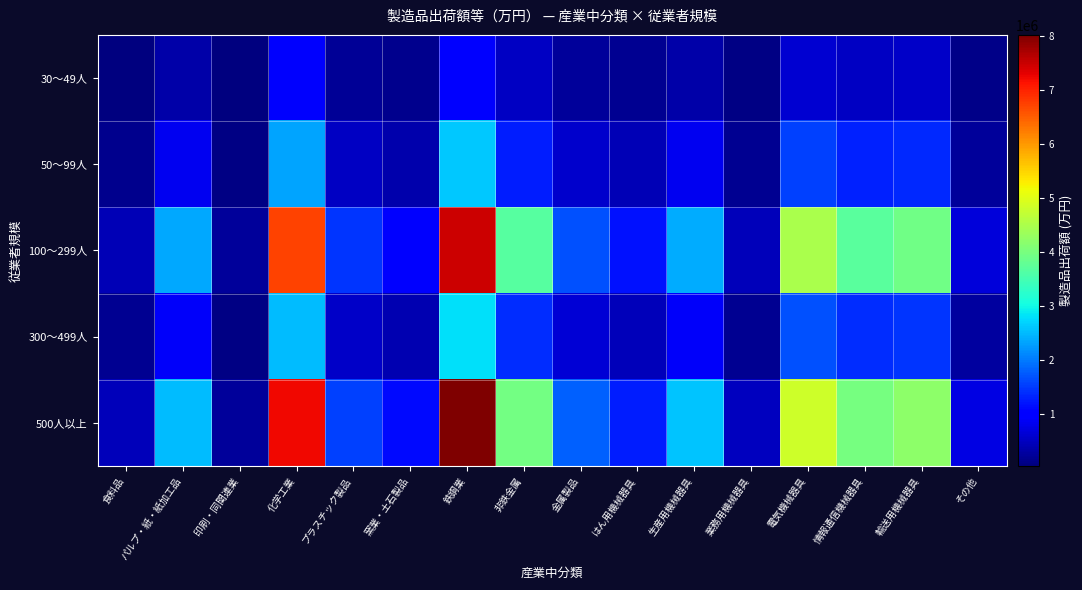

Reading right to left, list all the values displayed in this chart.

30～49人: その他=93277.4	輸送用機械器具=540883.2	情報通信機械器具=511726.8	電気機械器具=621234.7	業務用機械器具=63611.6	生産用機械器具=330929.0	はん用機械器具=163610.9	金属製品=231382.9	非鉄金属=508412.3	鉄鋼業=1034541.1	窯業・土石製品=144109.1	プラスチック製品=199703.8	化学工業=930907.6	印刷・同関連業=30481.9	パルプ・紙・紙加工品=324120.9	食料品=60058.8
50～99人: その他=233605.1	輸送用機械器具=1354595.3	情報通信機械器具=1281575.7	電気機械器具=1555828.7	業務用機械器具=159309.7	生産用機械器具=828783.2	はん用機械器具=409749.5	金属製品=579478.4	非鉄金属=1273274.7	鉄鋼業=2590918.8	窯業・土石製品=360908.8	プラスチック製品=500141.1	化学工業=2331377.6	印刷・同関連業=76339.3	パルプ・紙・紙加工品=811732.8	食料品=150412.2
100～299人: その他=673732.0	輸送用機械器具=3906739.1	情報通信機械器具=3696146.0	電気機械器具=4487109.1	業務用機械器具=459459.4	生産用機械器具=2390263.4	はん用機械器具=1181743.6	金属製品=1671252.6	非鉄金属=3672205.3	鉄鋼業=7472374.8	窯業・土石製品=1040884.0	プラスチック製品=1442438.6	化学工業=6723841.5	印刷・同関連業=220167.3	パルプ・紙・紙加工品=2341089.0	食料品=433798.3
300～499人: その他=252787.7	輸送用機械器具=1465828.7	情報通信機械器具=1386813.0	電気機械器具=1683586.5	業務用機械器具=172391.5	生産用機械器具=896839.2	はん用機械器具=443396.3	金属製品=627062.6	非鉄金属=1377830.4	鉄鋼業=2803673.6	窯業・土石製品=390545.1	プラスチック製品=541210.4	化学工業=2522820.0	印刷・同関連業=82607.9	パルプ・紙・紙加工品=878388.7	食料品=162763.4
500人以上: その他=723073.9	輸送用機械器具=4192855.7	情報通信機械器具=3966839.4	電気機械器具=4815730.0	業務用機械器具=493108.7	生産用機械器具=2565318.3	はん用機械器具=1268290.6	金属製品=1793649.6	非鉄金属=3941145.4	鉄鋼業=8019626.7	窯業・土石製品=1117114.9	プラスチック製品=1548078.0	化学工業=7216273.3	印刷・同関連業=236291.6	パルプ・紙・紙加工品=2512542.6	食料品=465568.3